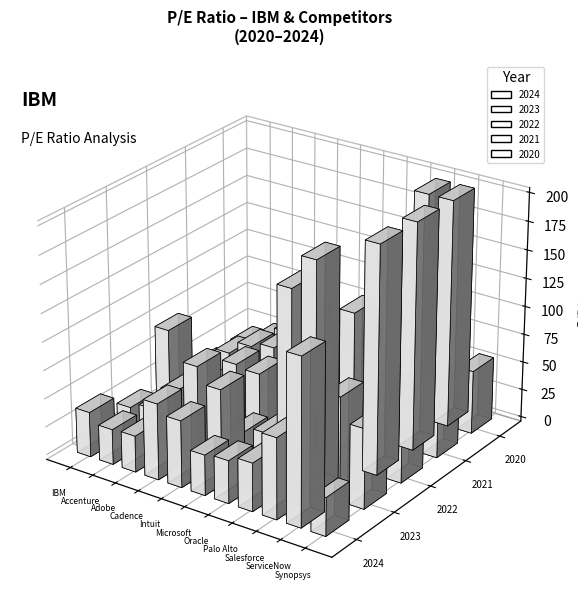

Reading right to left, transcribe all the data shown in this chart.

2024: Synopsys=33.7	ServiceNow=146.4	Salesforce=71.2	Palo Alto=42.4	Oracle=37.6	Microsoft=35.7	Intuit=58.9	Cadence=67.1	Adobe=32.0	Accenture=31.1	IBM=39.7
2023: Synopsys=70.1	ServiceNow=90.8	Salesforce=879.6	Palo Alto=170.3	Oracle=39.0	Microsoft=34.0	Intuit=64.6	Cadence=78.6	Adobe=49.6	Accenture=27.8	IBM=22.5
2022: Synopsys=51.8	ServiceNow=284.3	Salesforce=135.7	Palo Alto=0.0	Oracle=26.9	Microsoft=28.3	Intuit=57.3	Cadence=59.7	Adobe=33.1	Accenture=22.9	IBM=71.6
2021: Synopsys=73.4	ServiceNow=487.7	Salesforce=48.2	Palo Alto=0.0	Oracle=15.8	Microsoft=35.1	Intuit=75.2	Cadence=53.9	Adobe=48.9	Accenture=36.6	IBM=19.4
2020: Synopsys=55.9	ServiceNow=978.5	Salesforce=1204.7	Palo Alto=0.0	Oracle=16.7	Microsoft=35.0	Intuit=49.5	Cadence=62.9	Adobe=41.7	Accenture=28.3	IBM=19.3